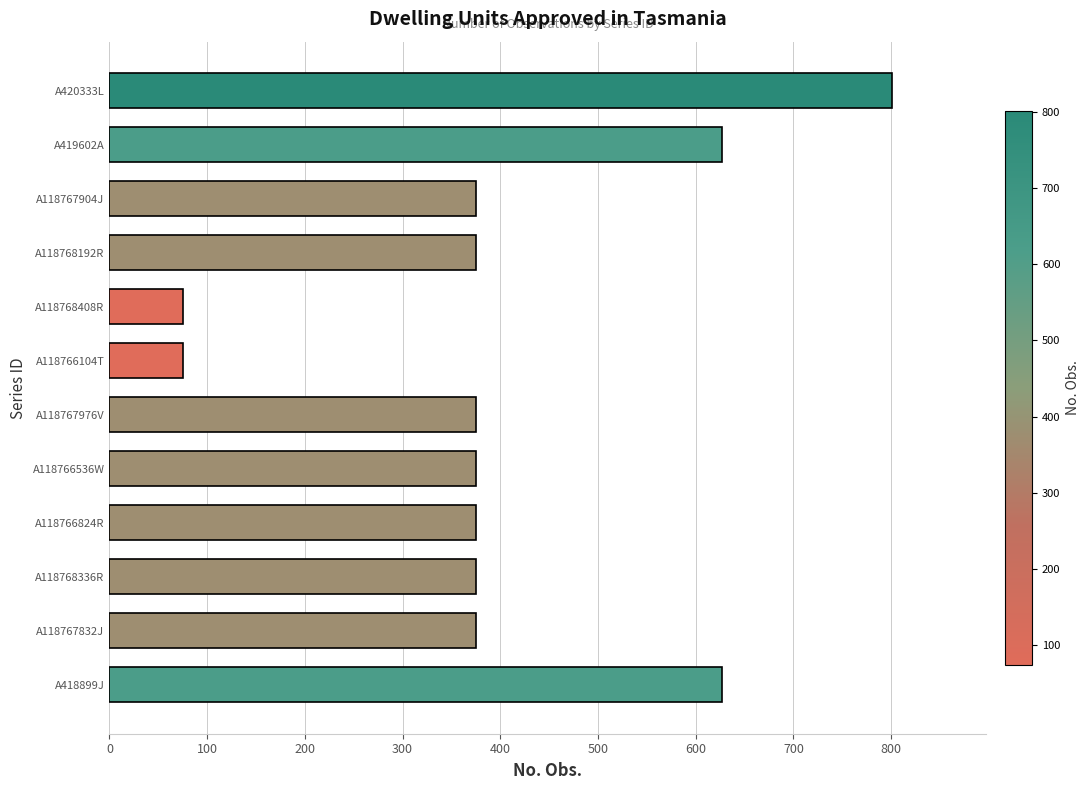

What is the change in value from A118767832J to A419602A?

+252